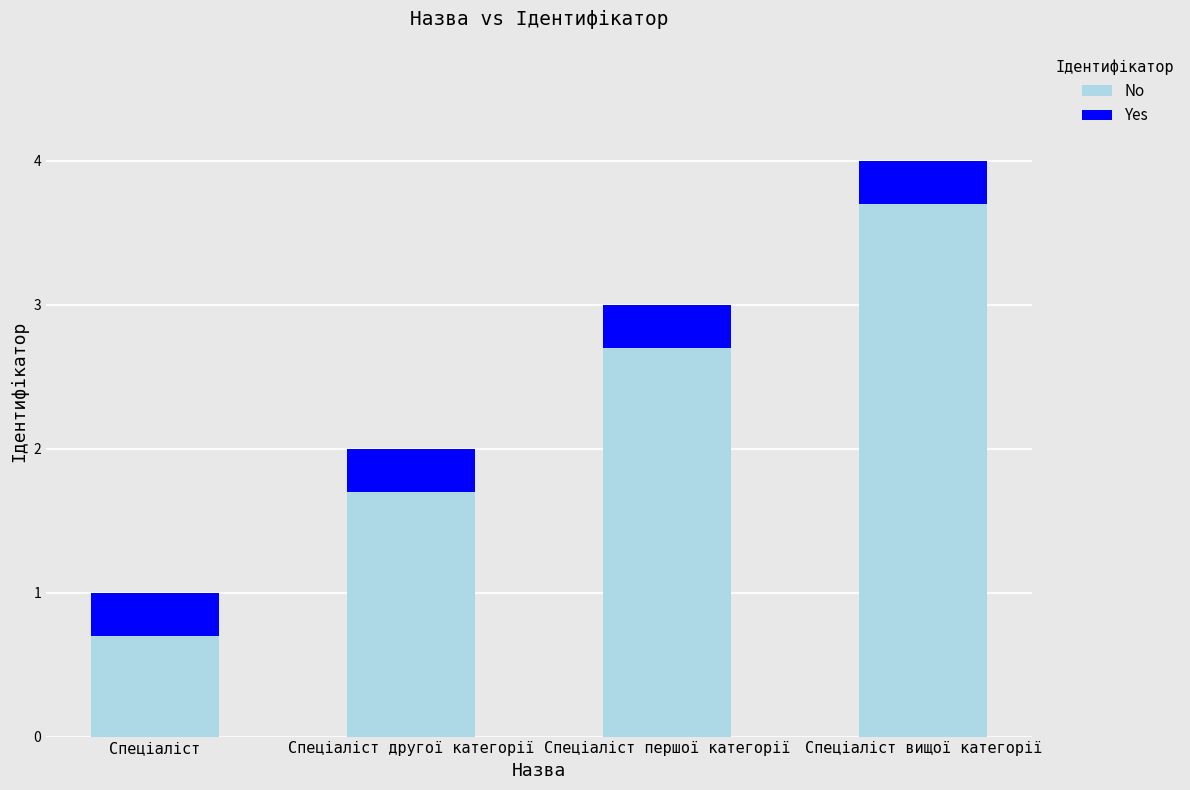

What is the total value across all series at Спеціаліст другої категорії?

2.0